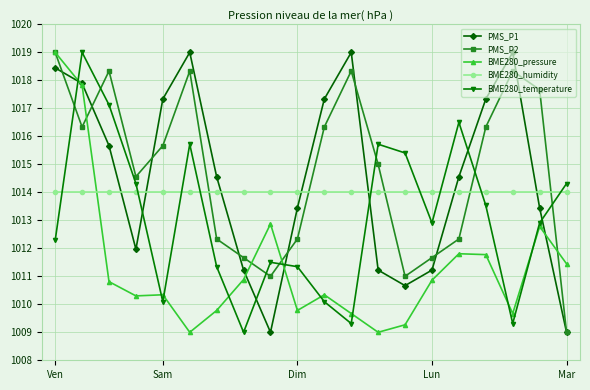

What are all the series names shown in the legend?

PMS_P1, PMS_P2, BME280_pressure, BME280_humidity, BME280_temperature